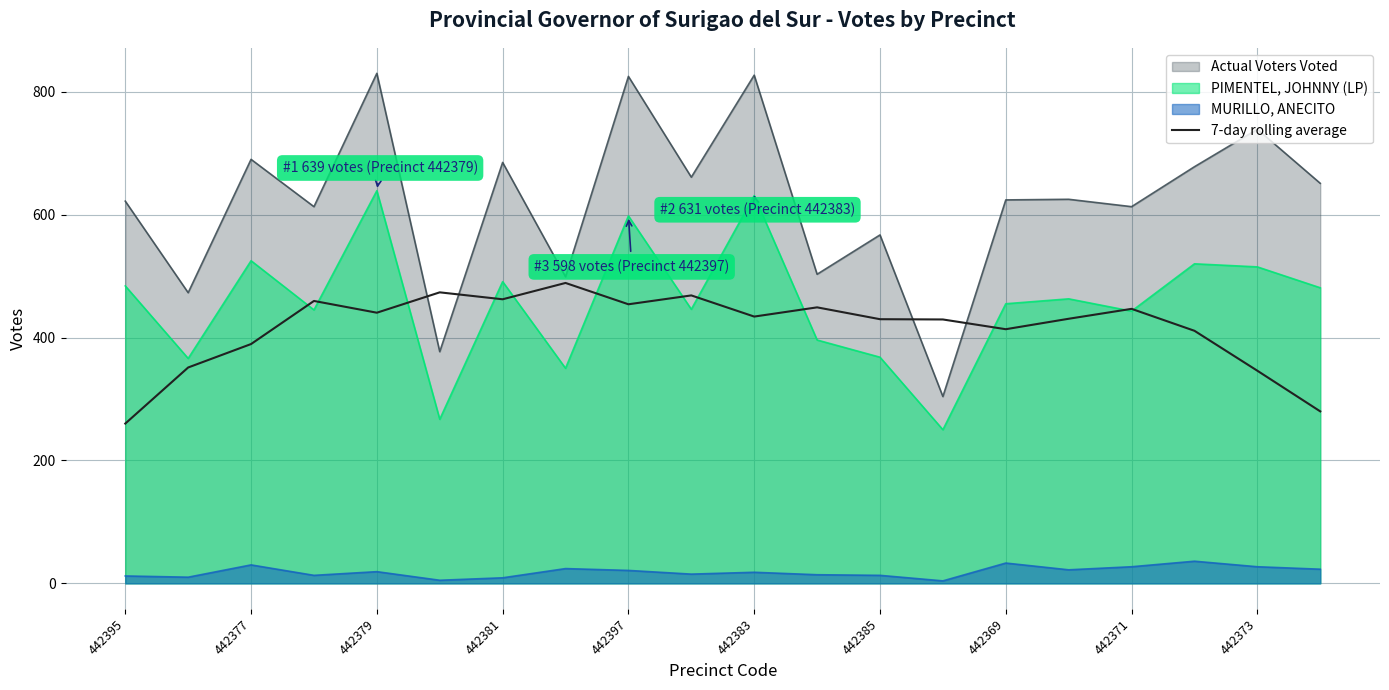

At which category does the chart reach its minimum across all series?

442395